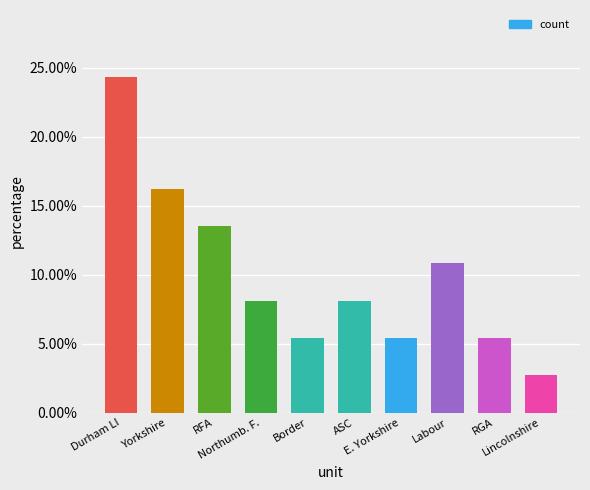

What is the label of the 2nd bar from the right?

RGA